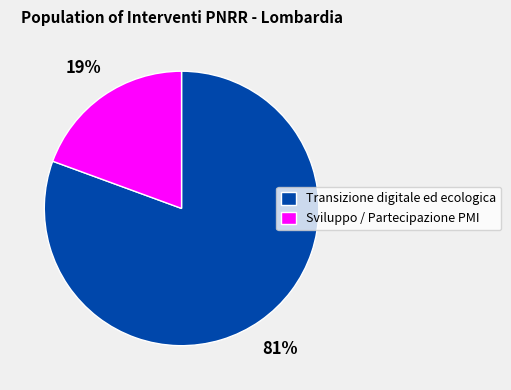

To the nearest percent, what is the average slice percentage?

50%